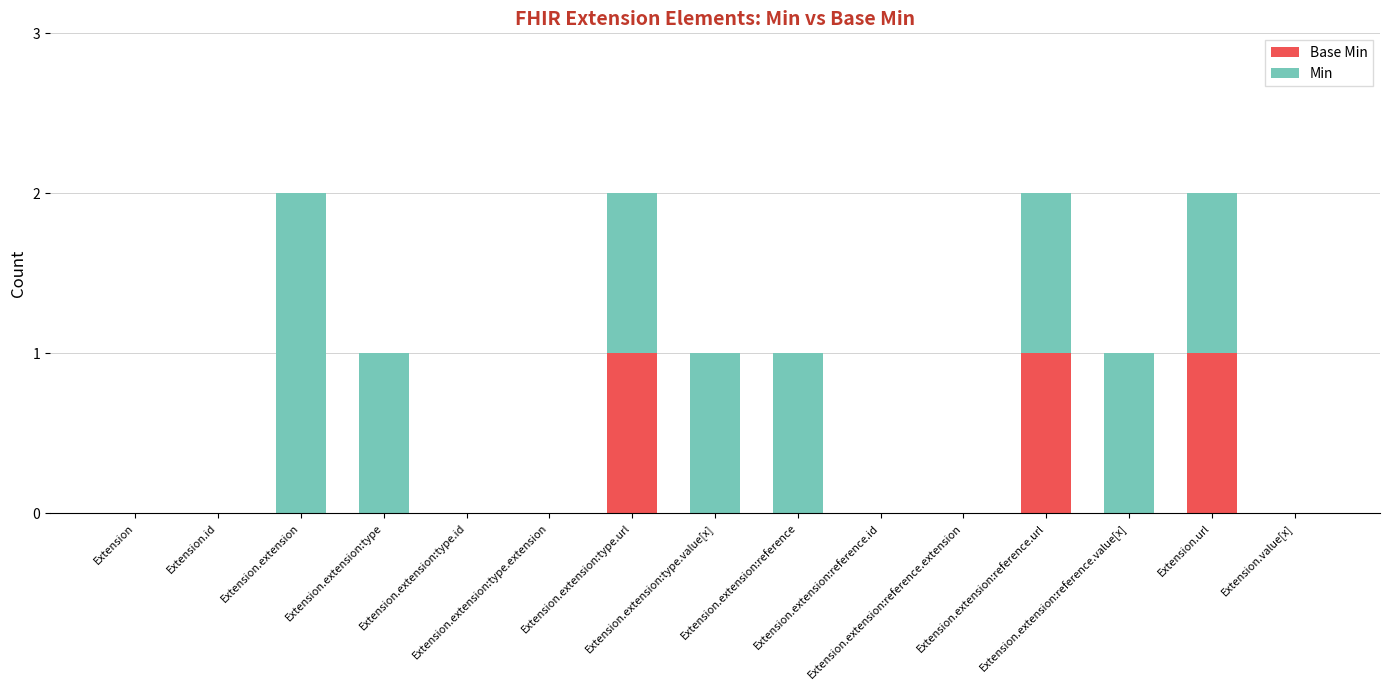

What is the difference between the maximum and minimum values in the Min series?

2